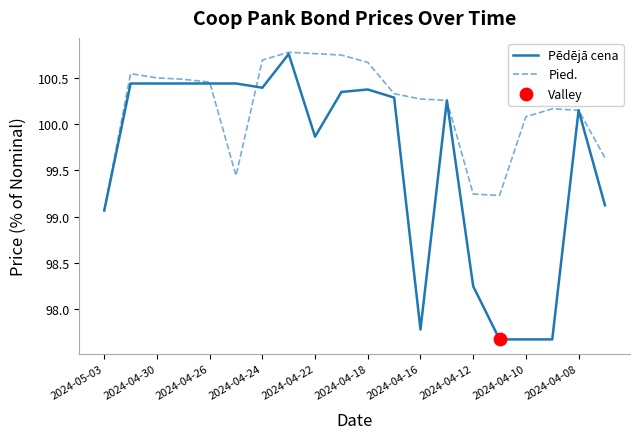

Which series has the largest total across all categories?

Pied.